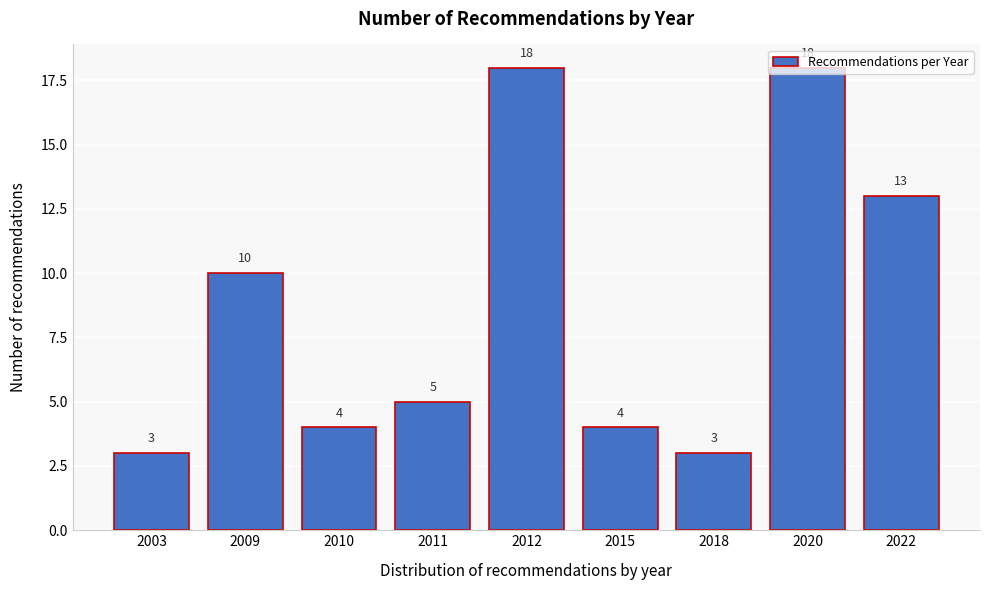

What is the change in value from 2009 to 2020?

+8